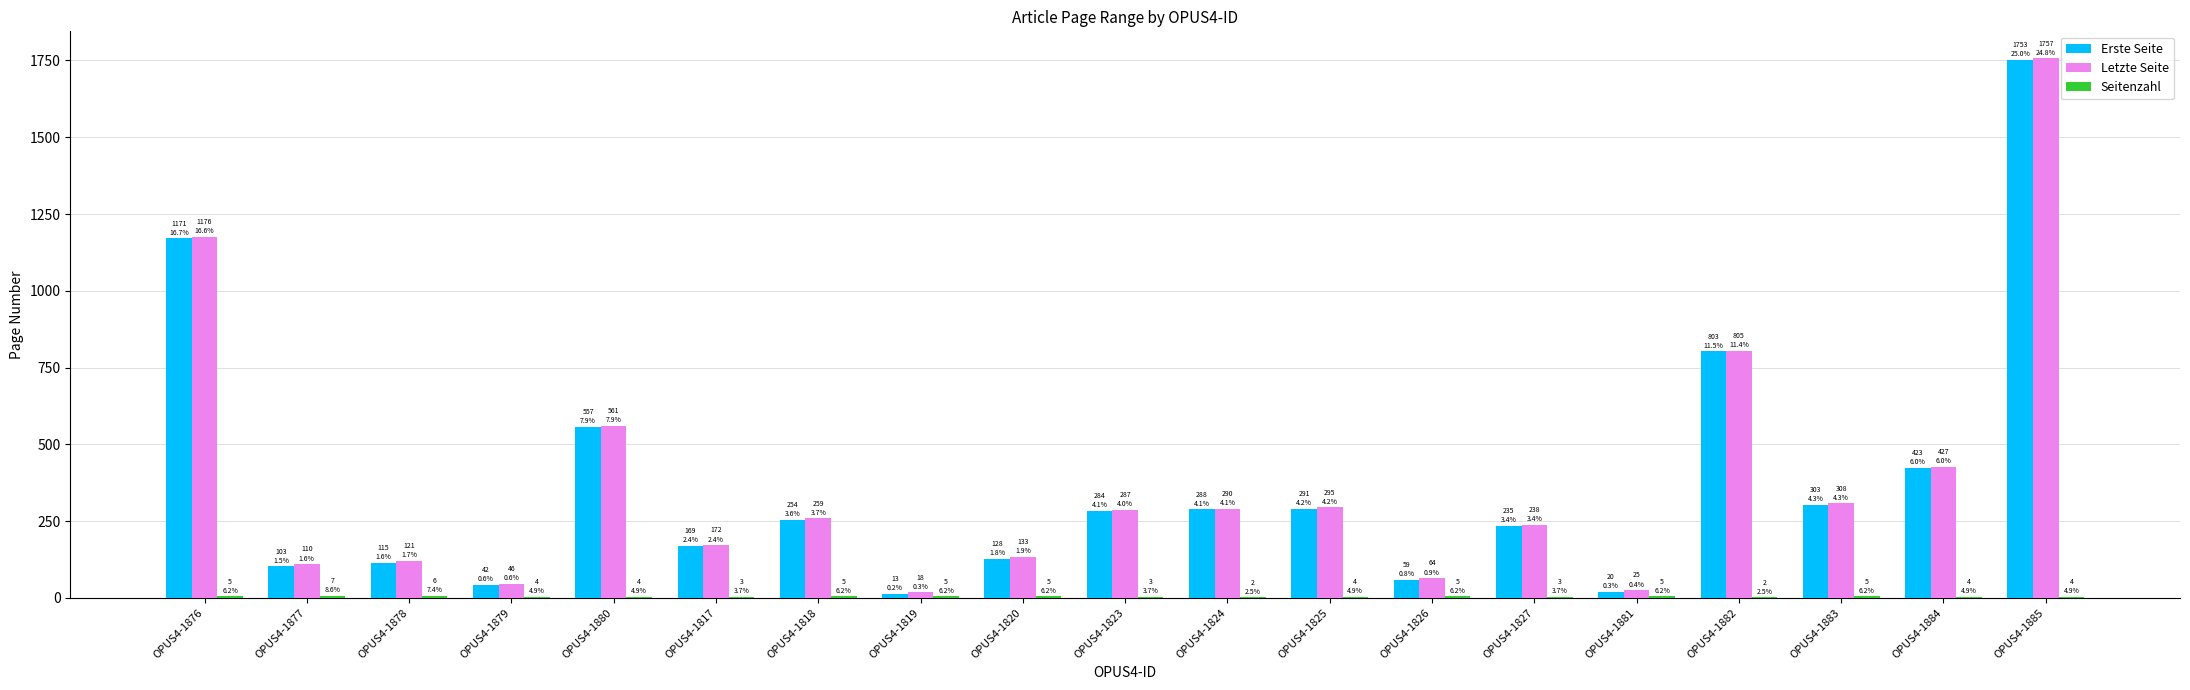

The value of Erste Seite at OPUS4-1881 is 20. True or false?

True